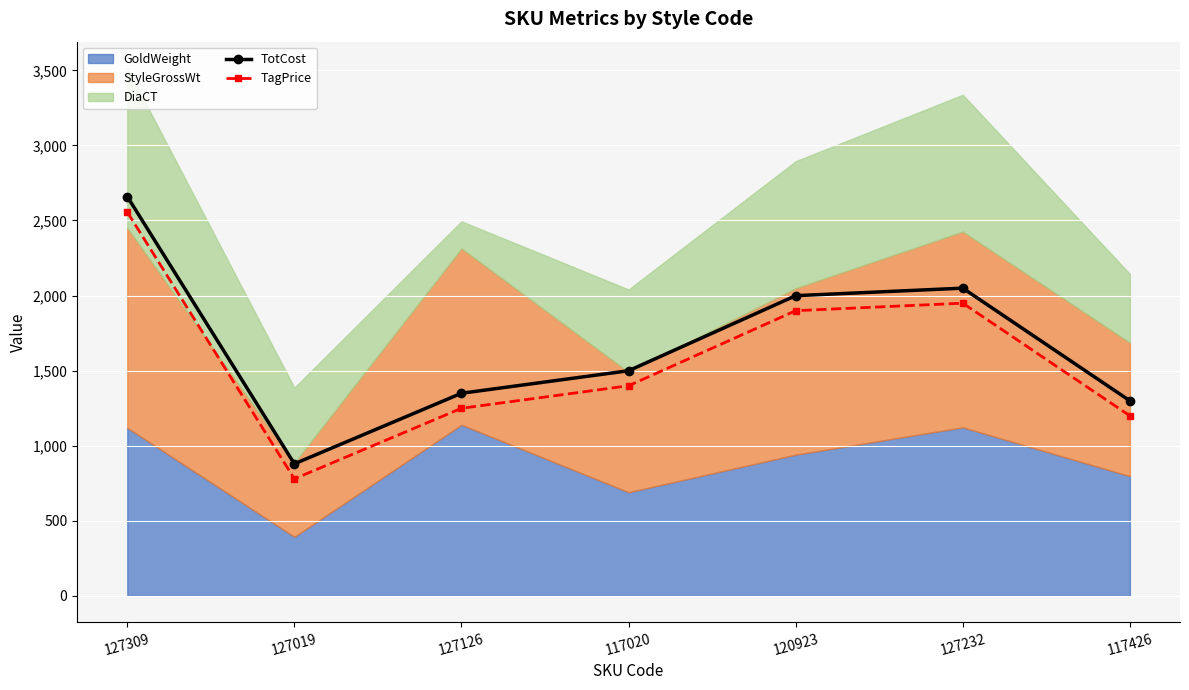

True or false: TagPrice and TotCost cross at least once.

False